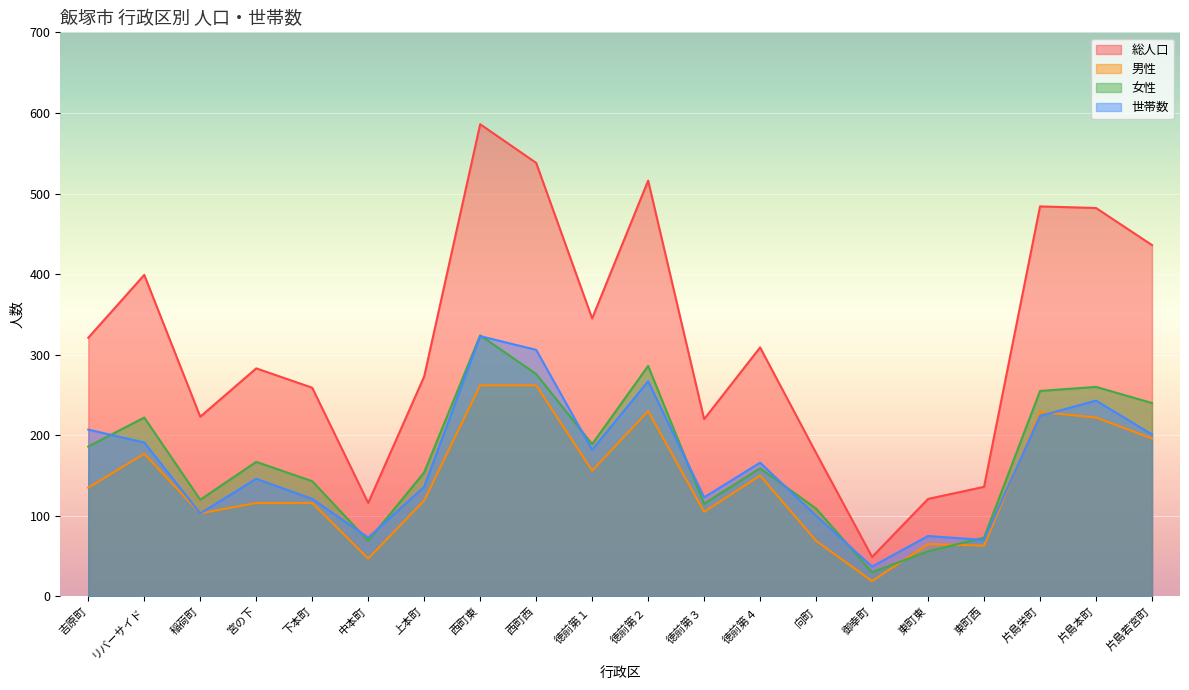

How many lines are shown in the chart?

4